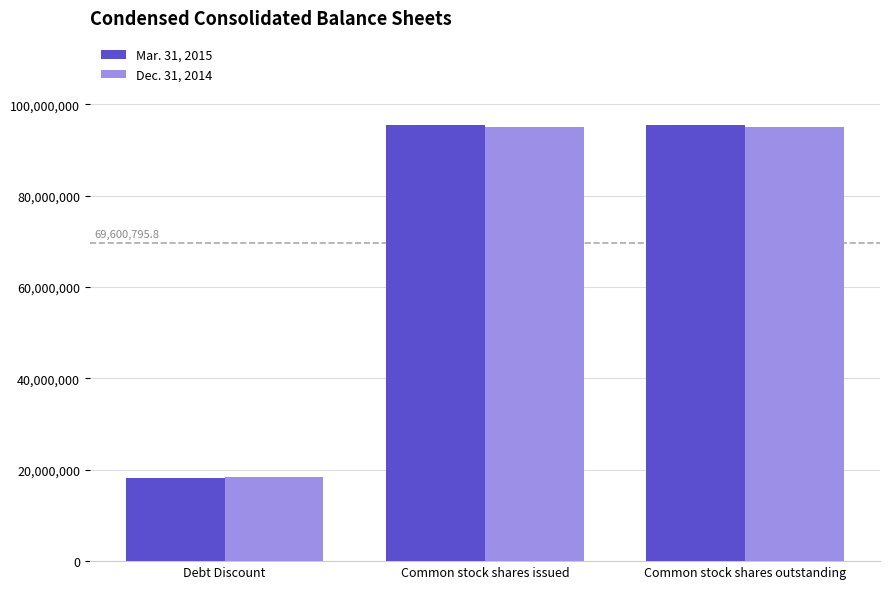

Reading right to left, transcribe all the data shown in this chart.

Mar. 31, 2015: Common stock shares outstanding=95450047	Common stock shares issued=95450047	Debt Discount=18195280
Dec. 31, 2014: Common stock shares outstanding=95054552	Common stock shares issued=95054552	Debt Discount=18400297